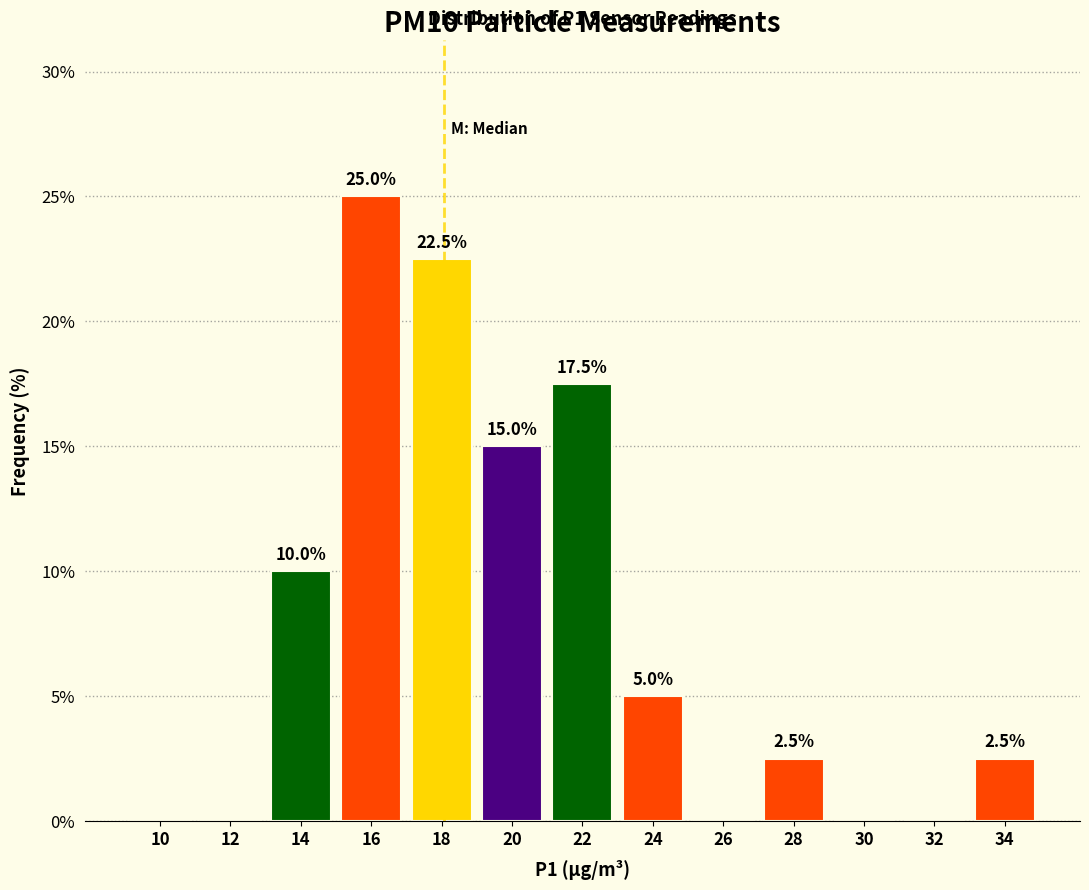

Reading left to right, what are all the values shown in this chart?

10=0.0	12=0.0	14=10.0	16=25.0	18=22.5	20=15.0	22=17.5	24=5.0	26=0.0	28=2.5	30=0.0	32=0.0	34=2.5